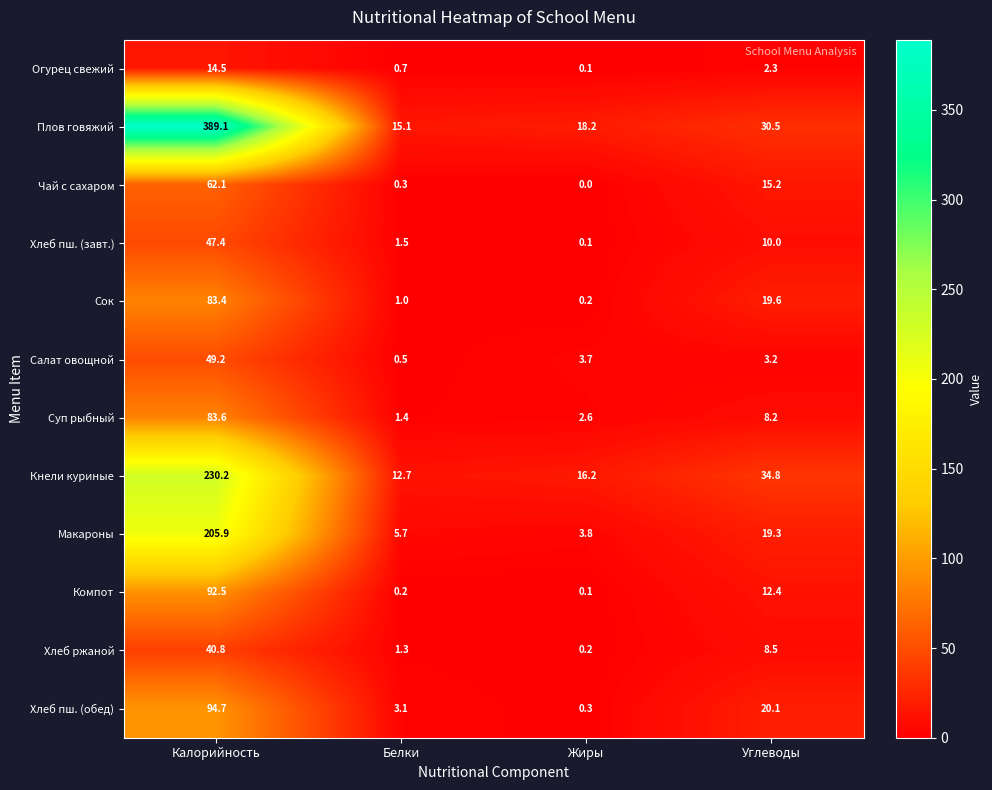

Which category has the highest value in the Суп рыбный series?

Калорийность